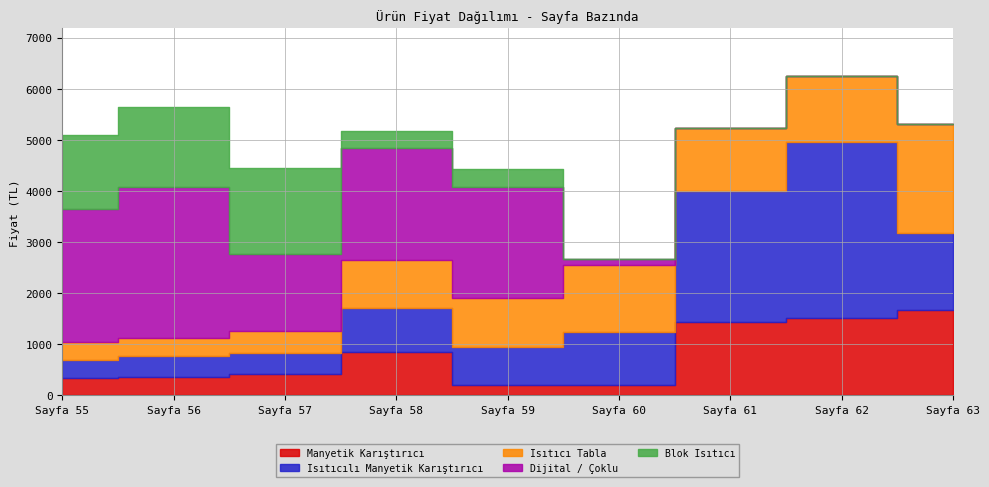

What are all the series names shown in the legend?

Manyetik Karıştırıcı, Isıtıcılı Manyetik Karıştırıcı, Isıtıcı Tabla, Dijital / Çoklu, Blok Isıtıcı